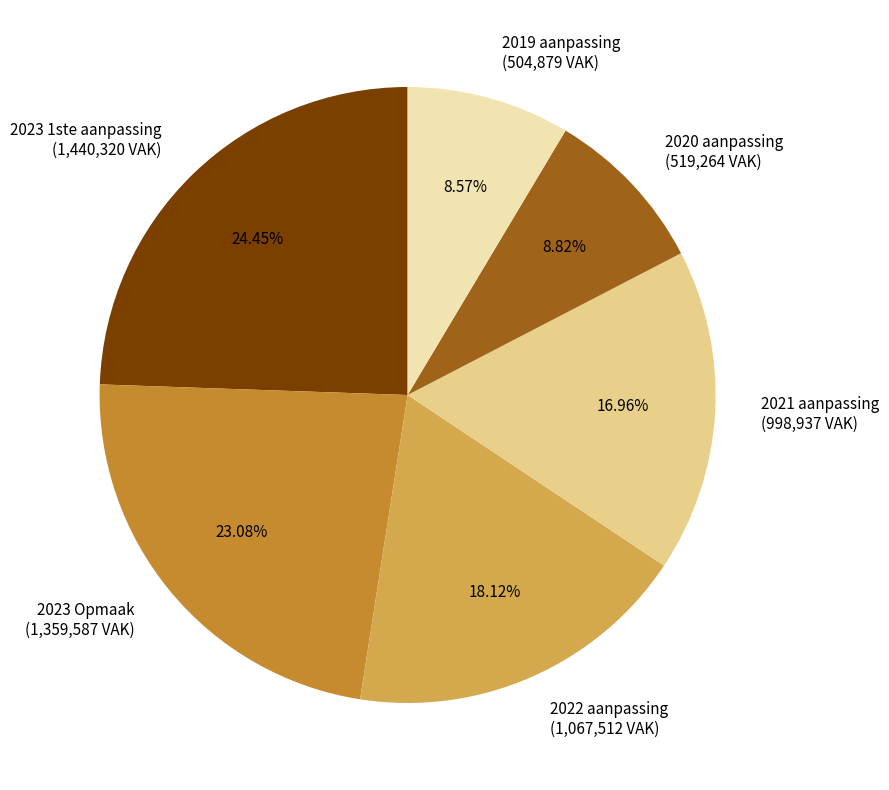

To the nearest percent, what percentage of the pie is 2023 Opmaak?

23%